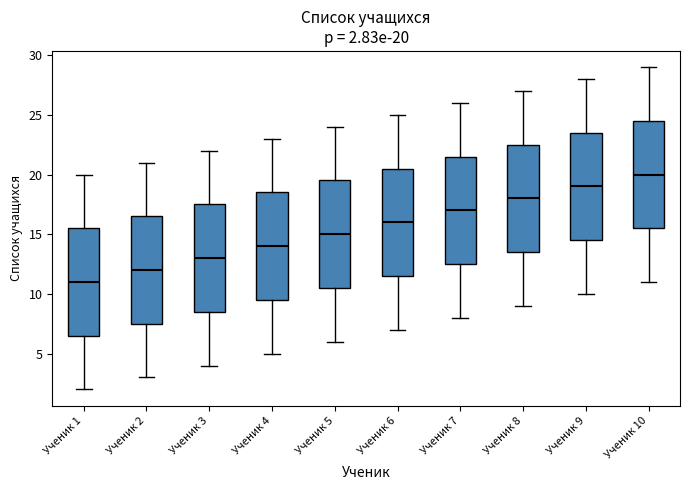

Which box has the highest median line?

Ученик 10